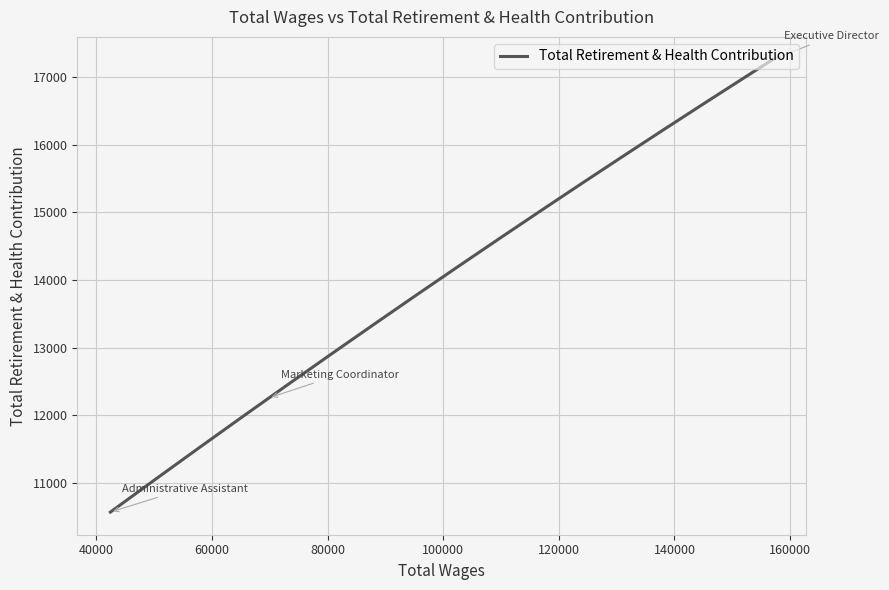

What is the maximum value shown in the chart?

17264.0